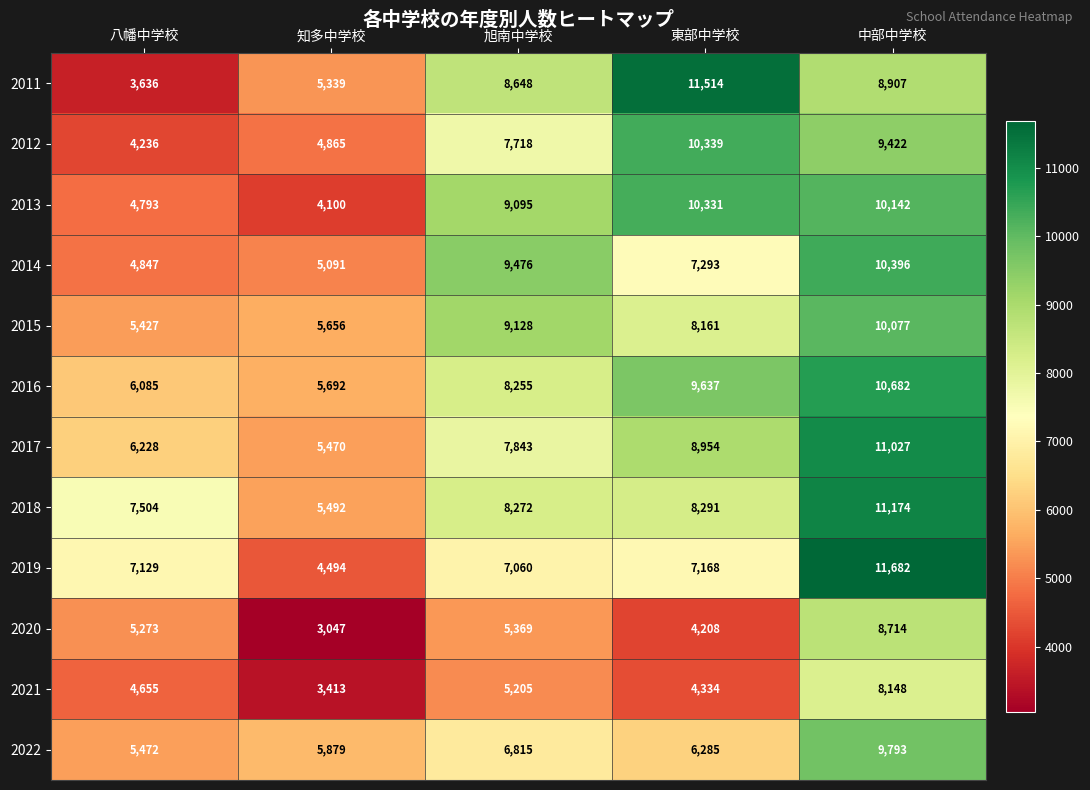

Rank the series by their maximum value, from highest to lowest.

2019, 2011, 2018, 2017, 2016, 2014, 2012, 2013, 2015, 2022, 2020, 2021